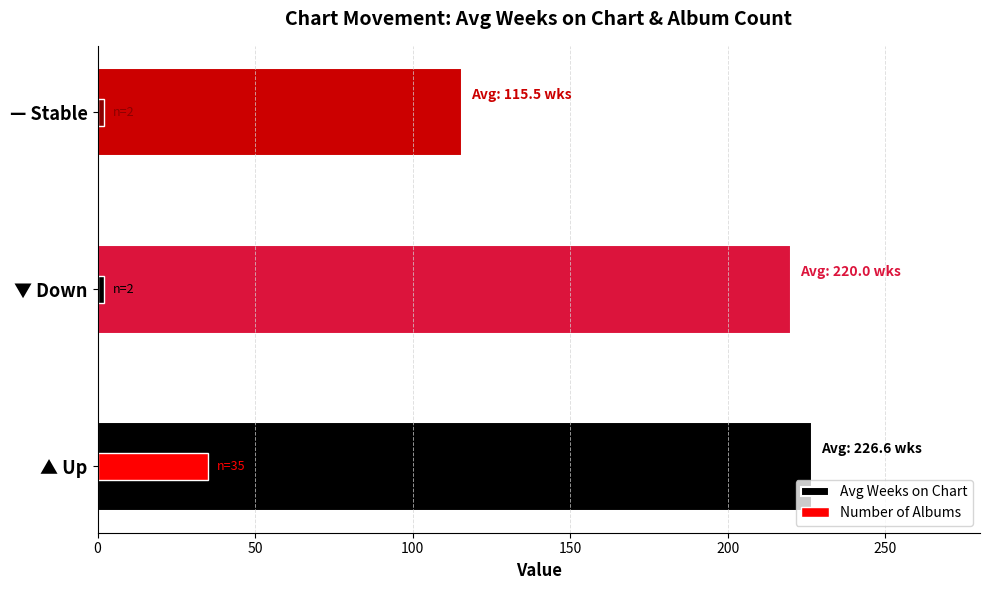

What is the lowest value of the Number of Albums series?

2.0